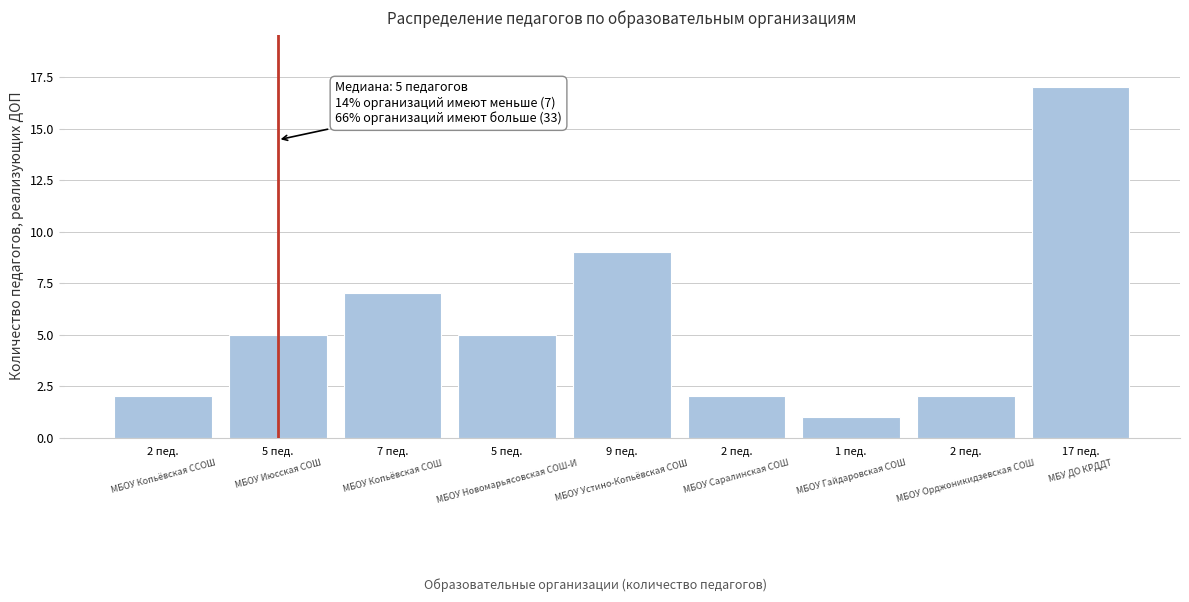

Count the number of data series in this chart.

1